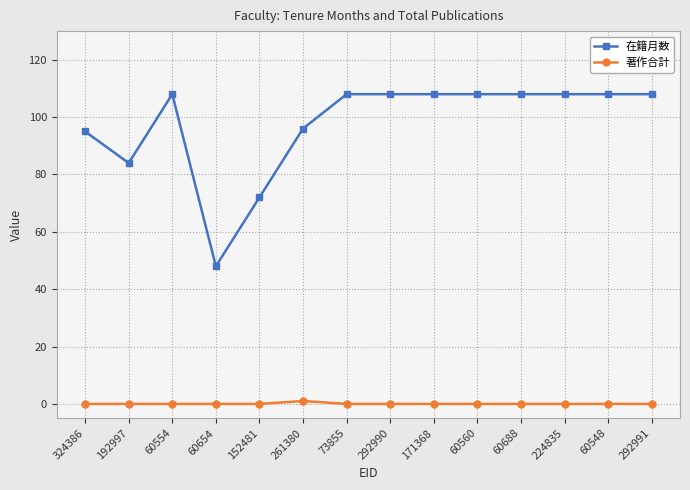

Does the chart display data point markers on the line(s)?

Yes